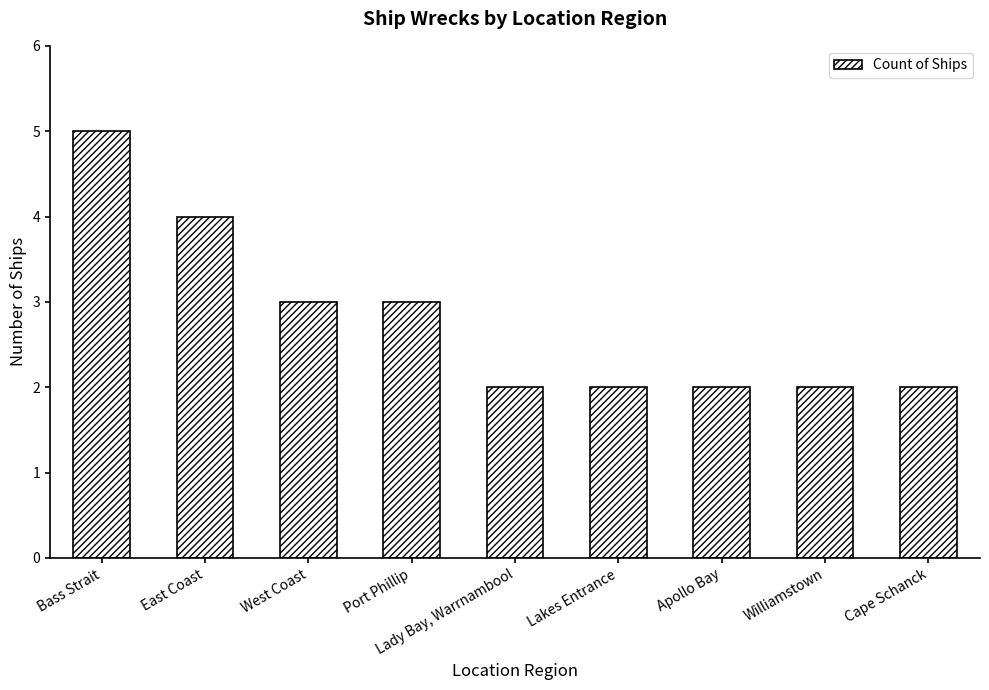

What is the difference between the values at Apollo Bay and Bass Strait?

3